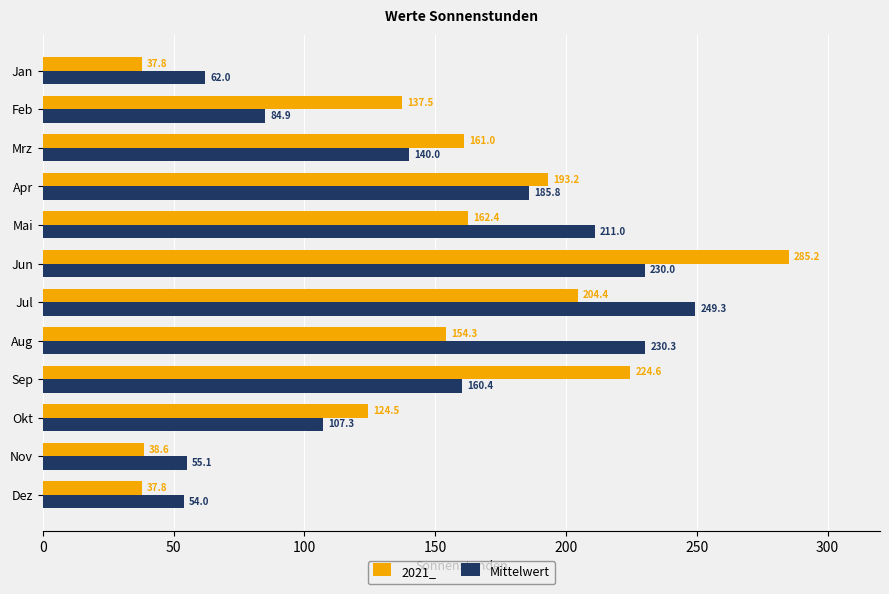

List the series in order of their overall mean, highest first.

Mittelwert, 2021_